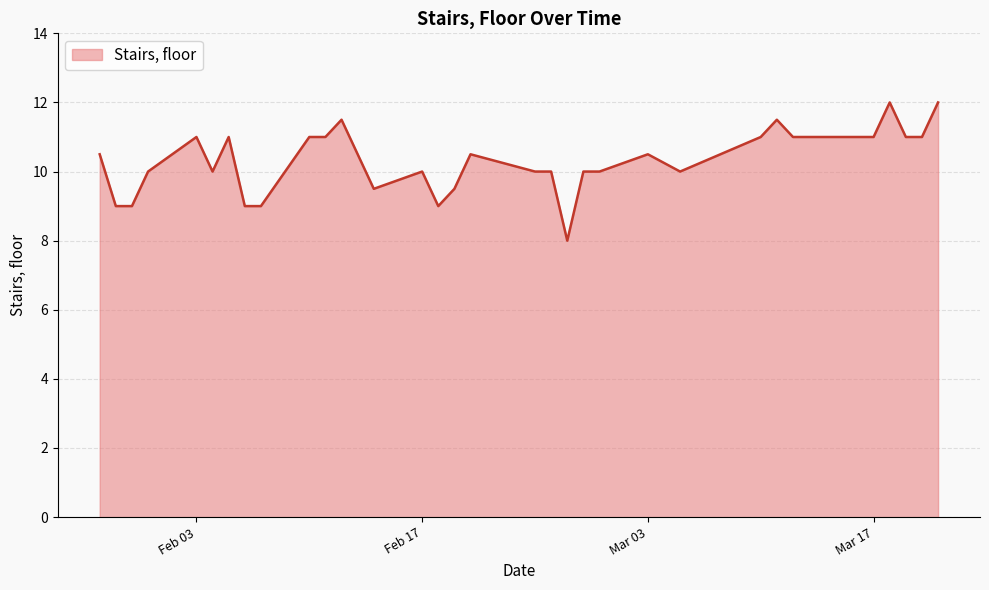

What is the greatest value displayed?

12.0